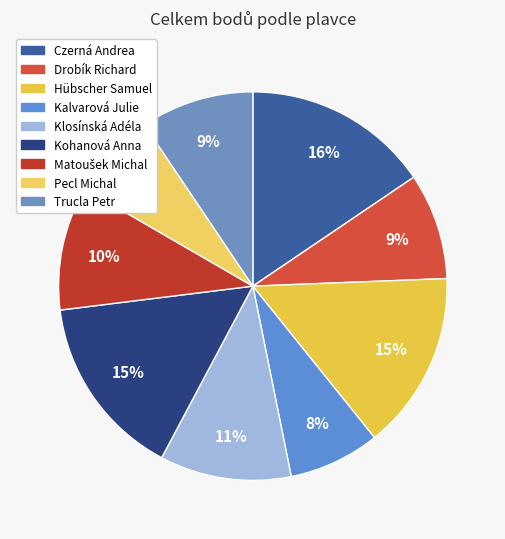

To the nearest percent, what is the average slice percentage?

11%